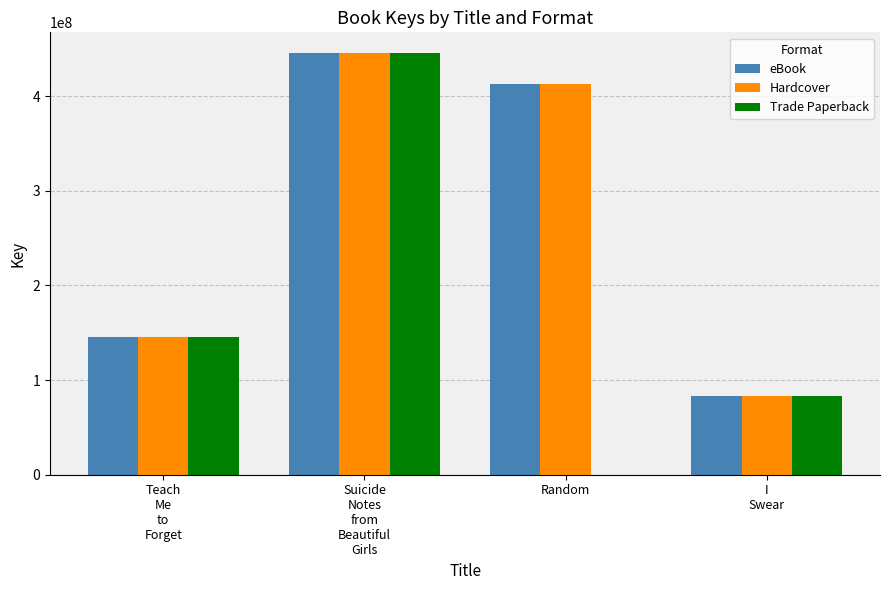

Where is Hardcover nearest to the value 264286910?

Teach
Me
to
Forget